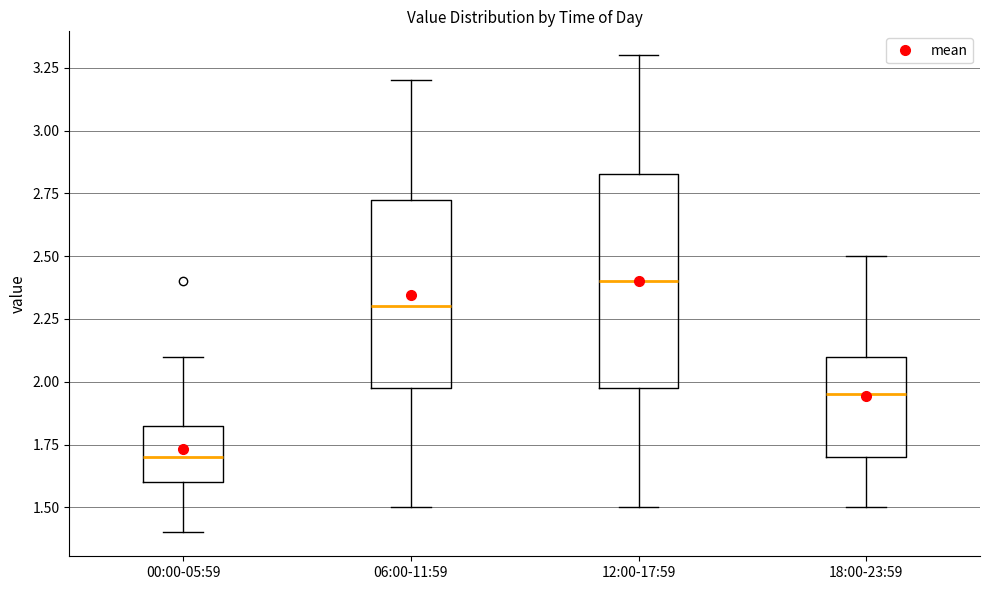

Reading left to right, transcribe this box plot: for each box, give where its median line is, the range the box spans, and where its two whiskers end, as read against the y-axis. The values are not printed on the chart, so give them approximately, as read against the axis.

00:00-05:59: median 1.70, box 1.60 to 1.85, whiskers 1.40 to 2.10
06:00-11:59: median 2.30, box 2.00 to 2.75, whiskers 1.50 to 3.20
12:00-17:59: median 2.40, box 2.00 to 2.85, whiskers 1.50 to 3.30
18:00-23:59: median 1.95, box 1.70 to 2.10, whiskers 1.50 to 2.50